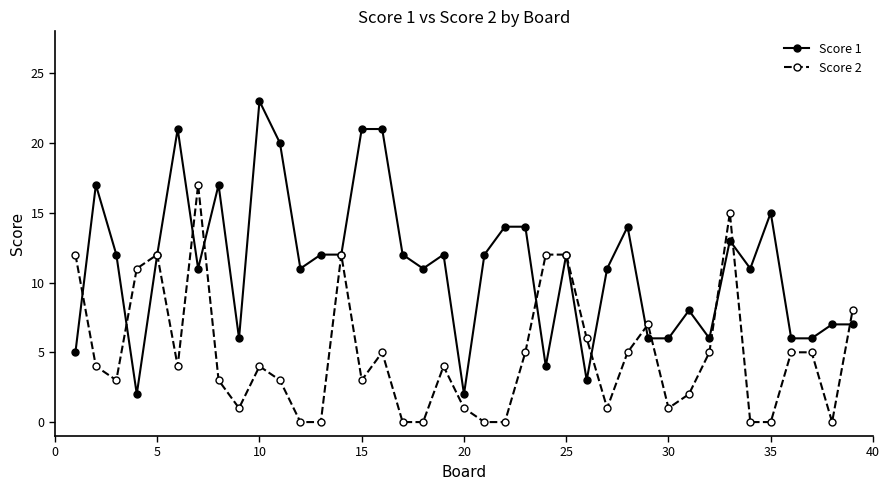

True or false: Score 1 and Score 2 intersect in this chart.

True